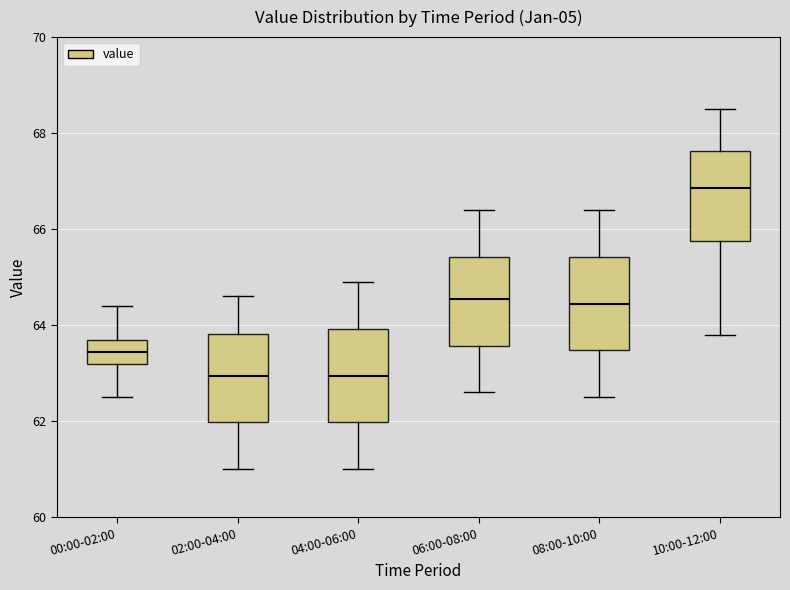

Where does the lower whisker of the box for 02:00-04:00 end on the y-axis? The values are not printed on the chart, so give them approximately, as read against the axis.

61.0